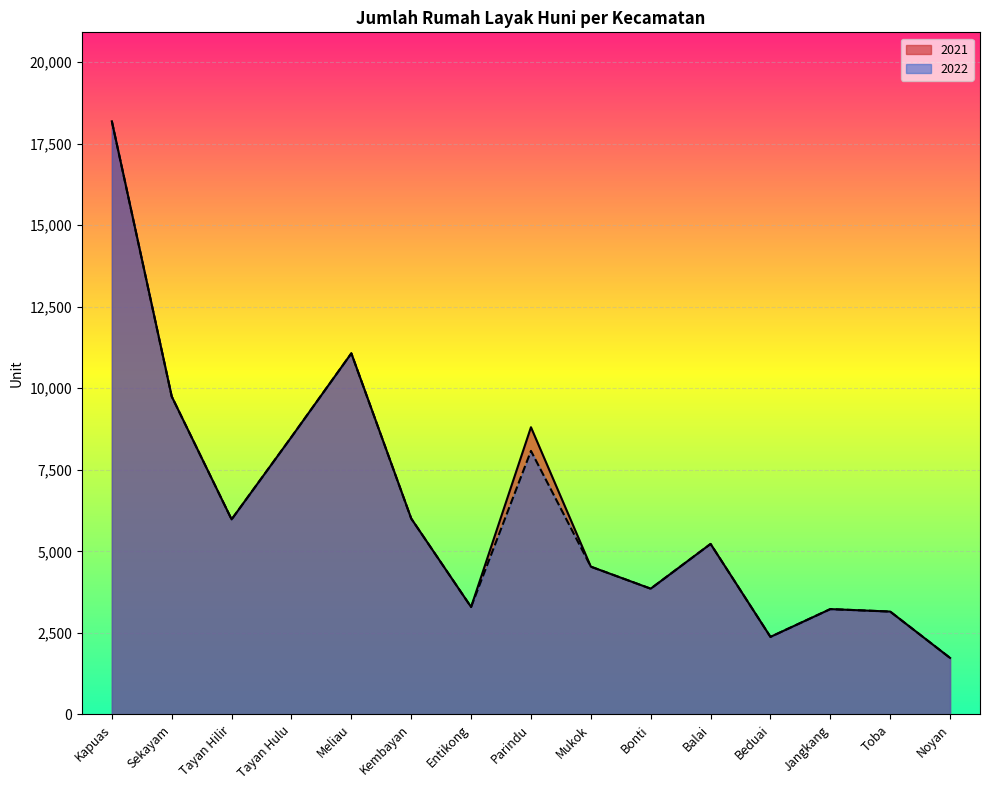

Does the chart display data point markers on the line(s)?

No